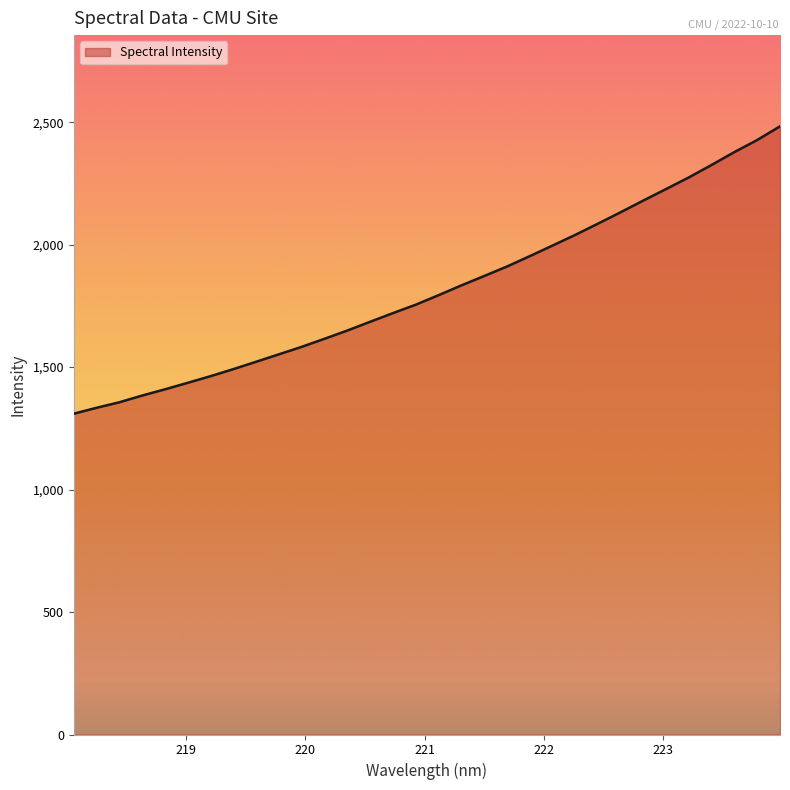

What is the minimum value shown in the chart?

1309.8